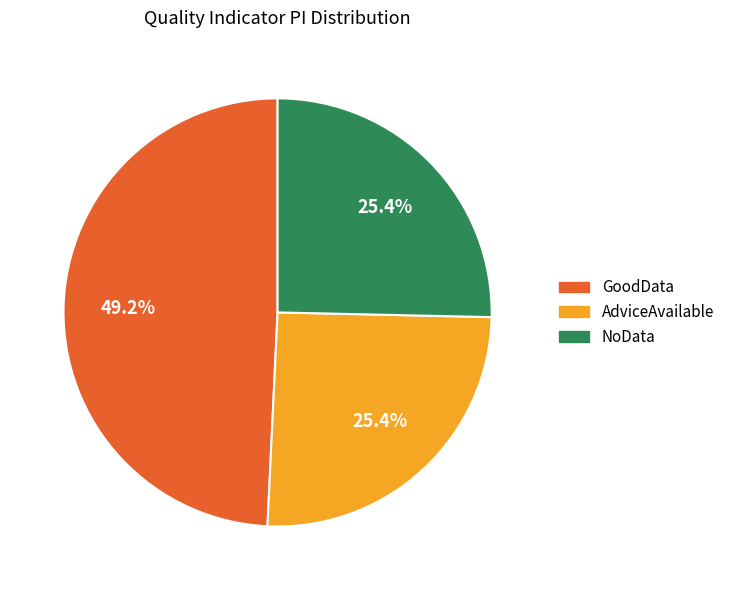

How many slices are in this pie chart?

3